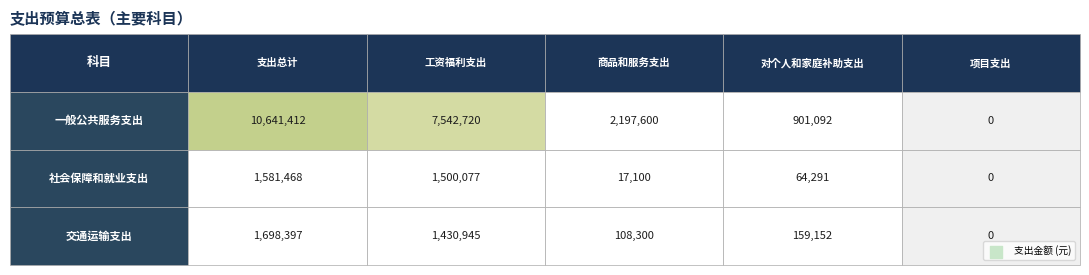

What is the highest value of the 一般公共服务支出 series?

10641412